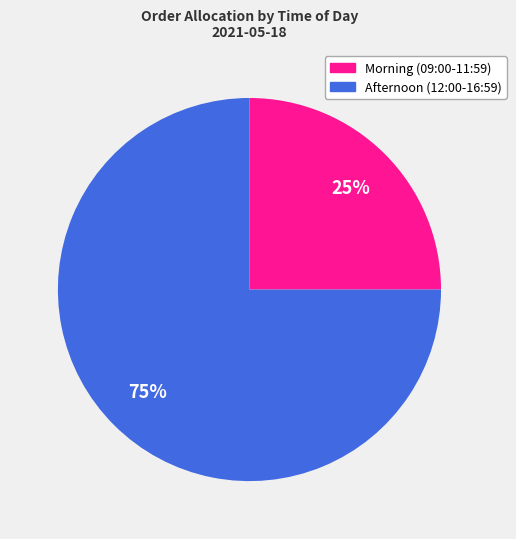

Count the number of slices in the pie.

2